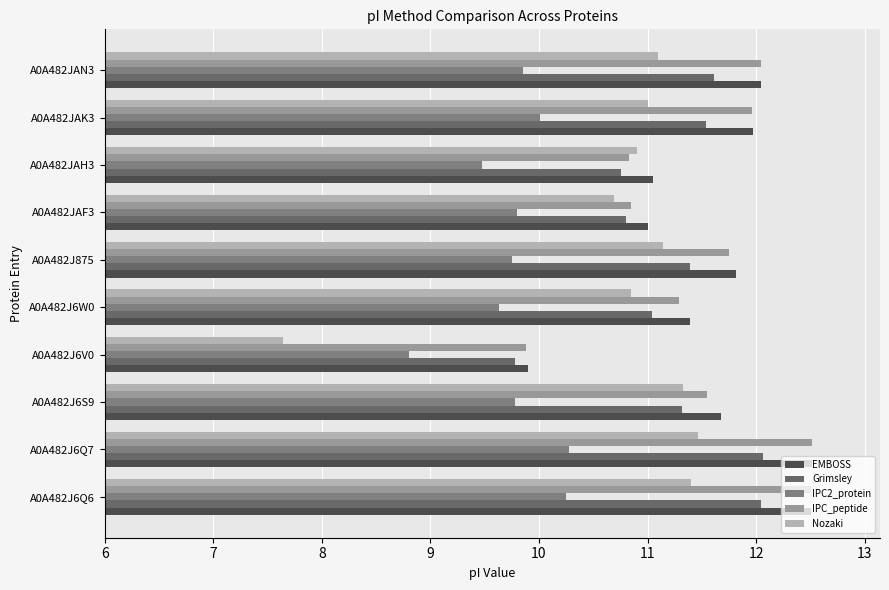

Count the number of categories in the chart.

10